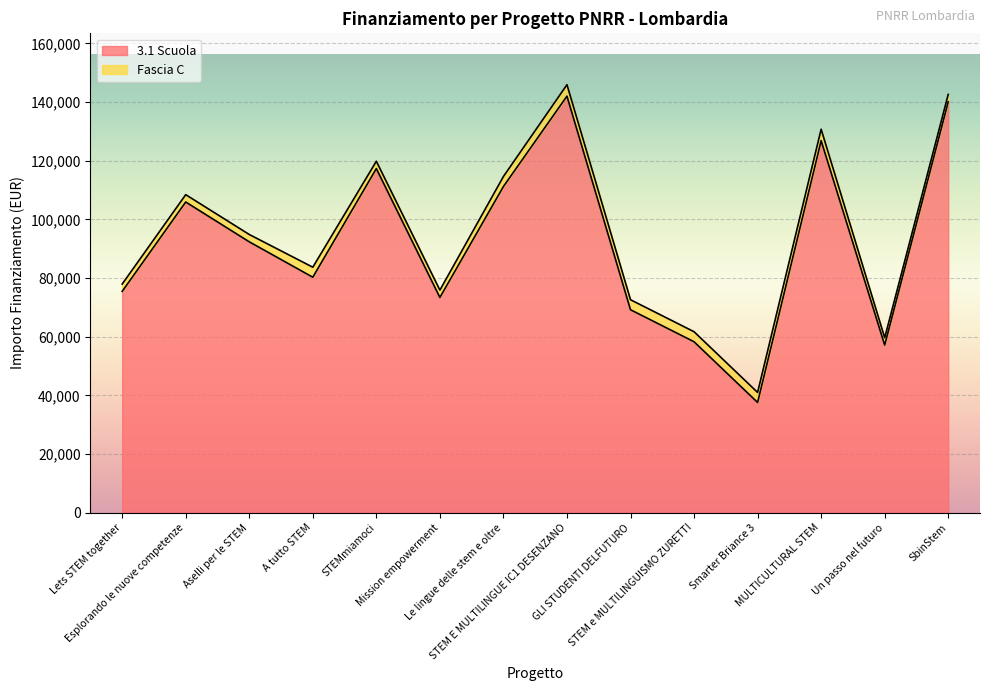

The chart shows a value of 92341.9 at Aselli per le STEM. True or false?

True